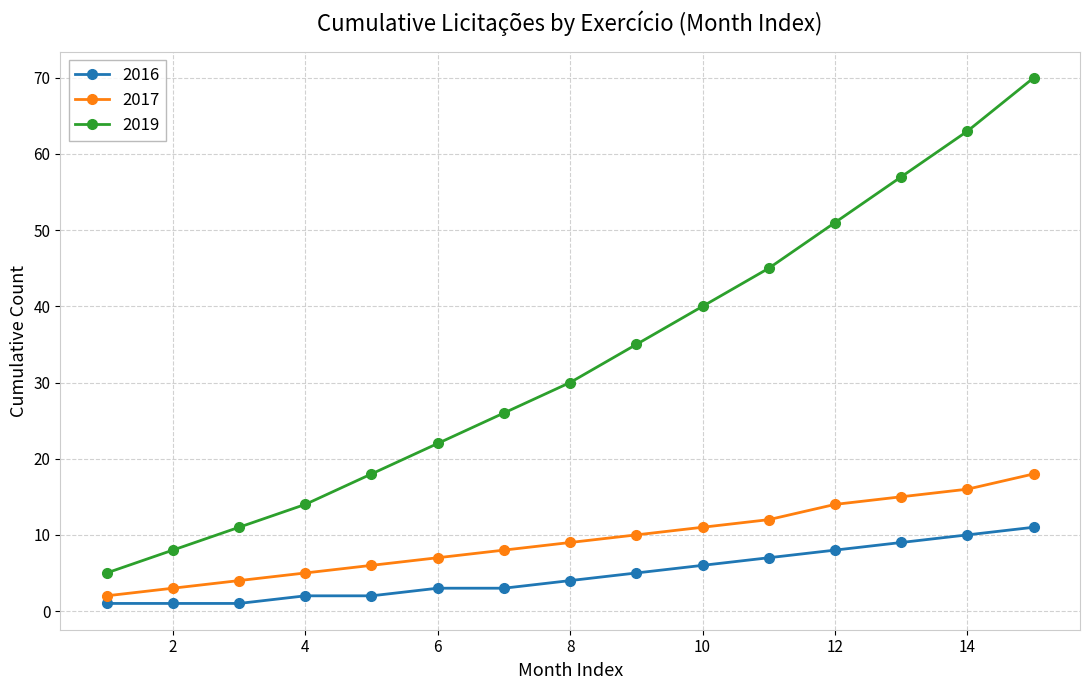

Rank the series by their average value, from lowest to highest.

2016, 2017, 2019